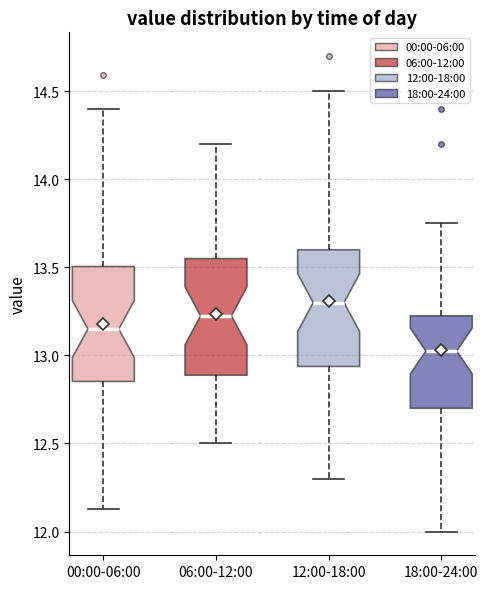

Where does the upper whisker of the box for 18:00-24:00 end on the y-axis? The values are not printed on the chart, so give them approximately, as read against the axis.

13.75